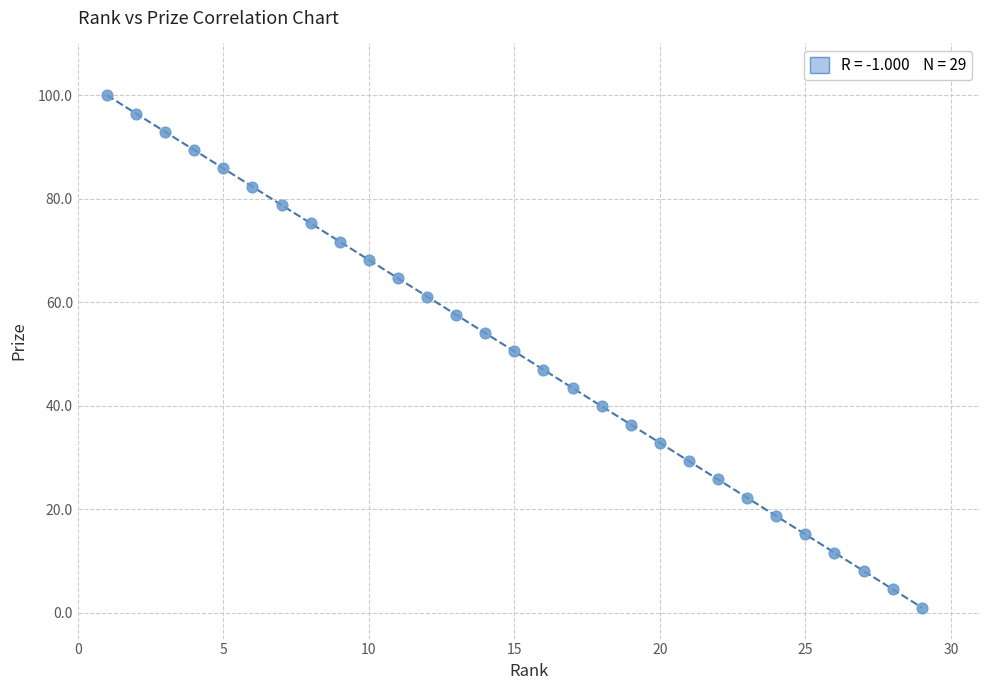

What is the range of X values (max minus min)?

28.0